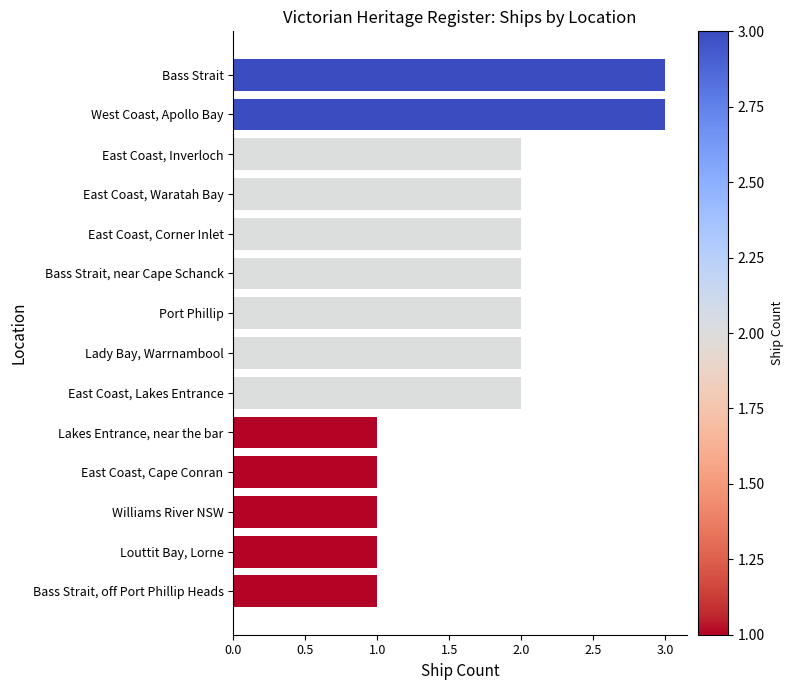

True or false: the data shows 2 at Lady Bay, Warrnambool.

True